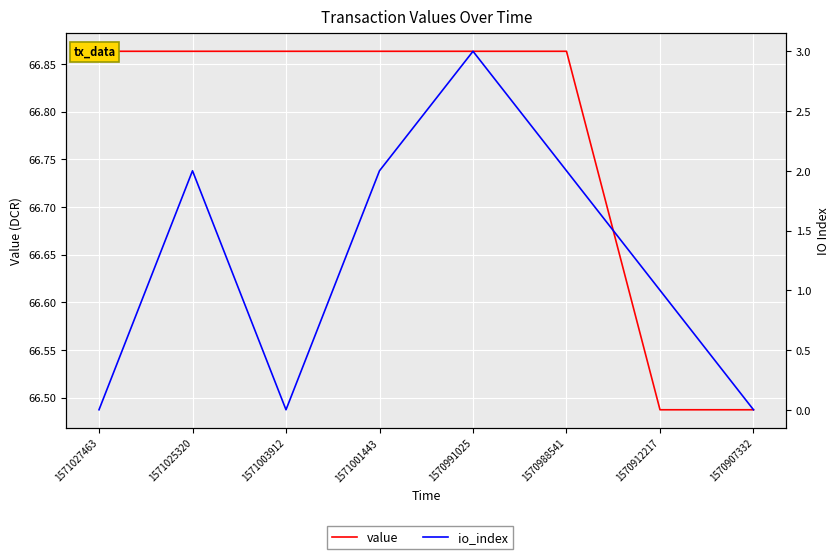

What is the average value of the io_index series?

1.2